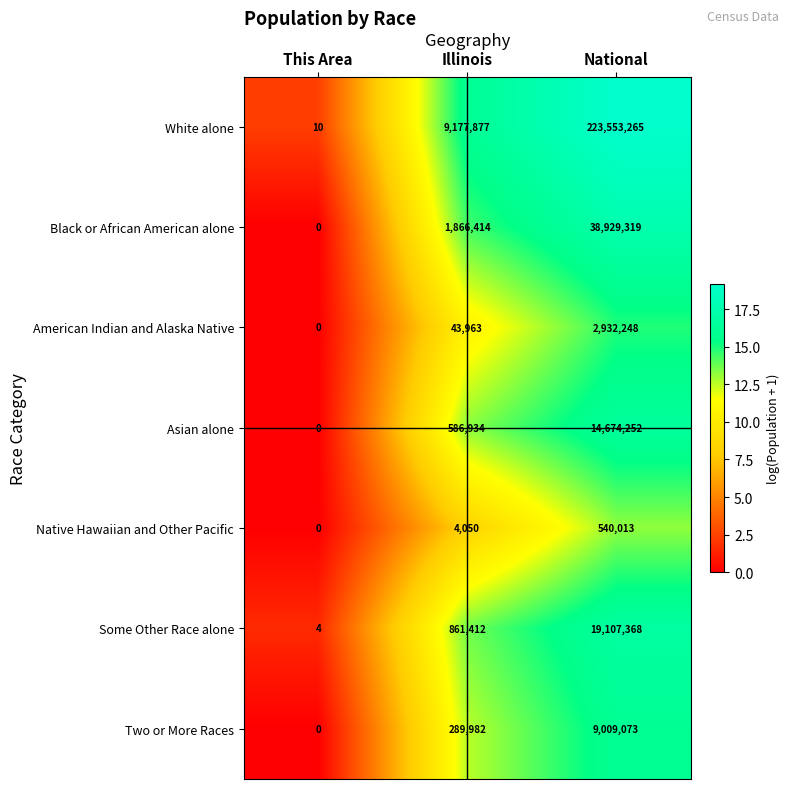

True or false: Asian alone has a value of 7442482 at This Area.

False